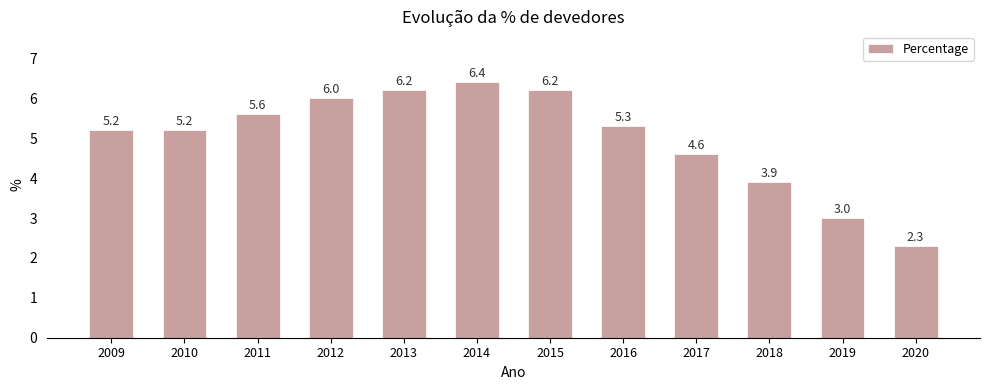

Reading left to right, list all the values displayed in this chart.

2009=5.2	2010=5.2	2011=5.6	2012=6.0	2013=6.2	2014=6.4	2015=6.2	2016=5.3	2017=4.6	2018=3.9	2019=3.0	2020=2.3